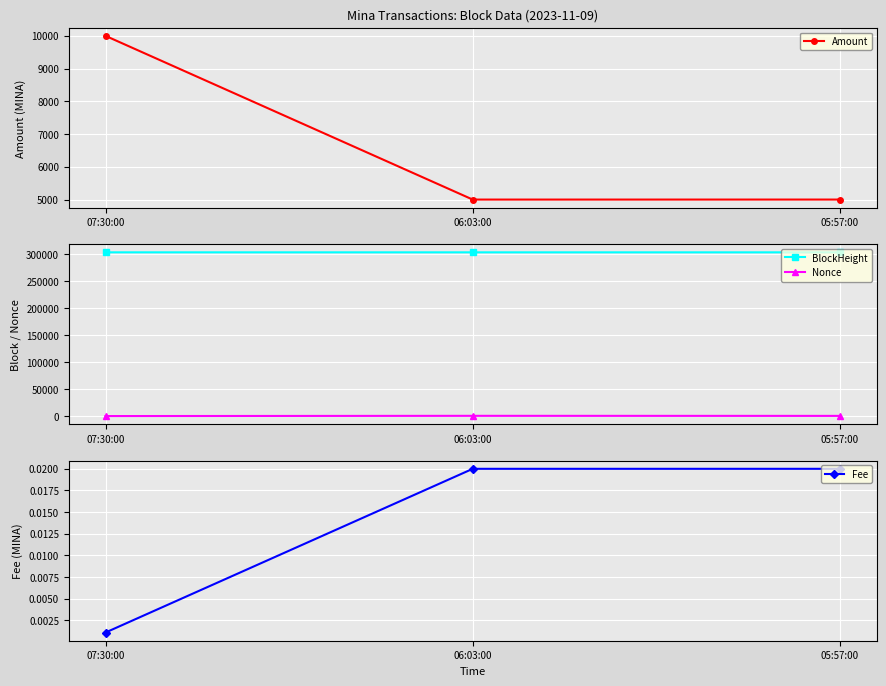

Which series has the largest range (max minus min)?

Amount